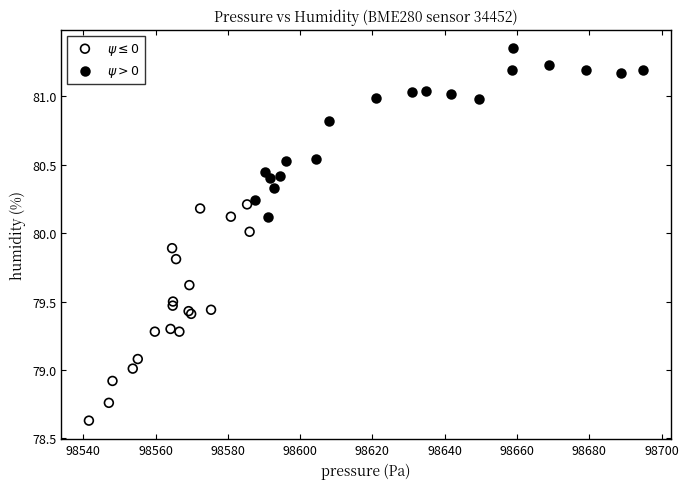

Which series has the largest Y range (max minus min)?

$\psi \leq 0$